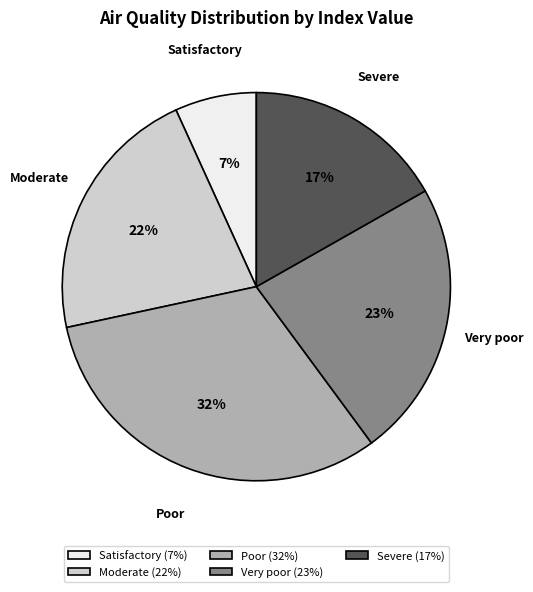

Which has a higher value, Satisfactory or Severe?

Severe